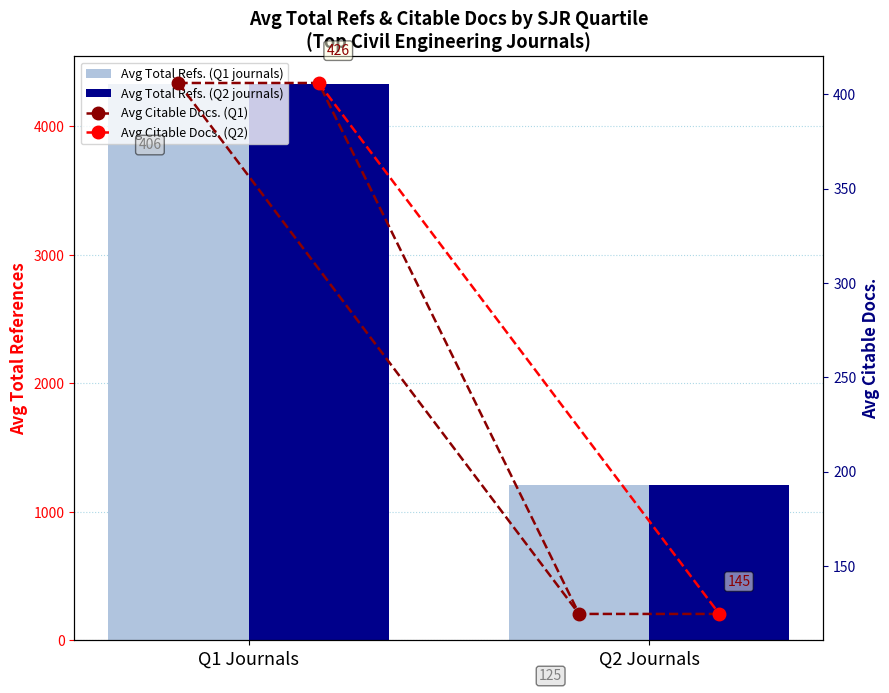

What position from the right is Q2 Journals?

1